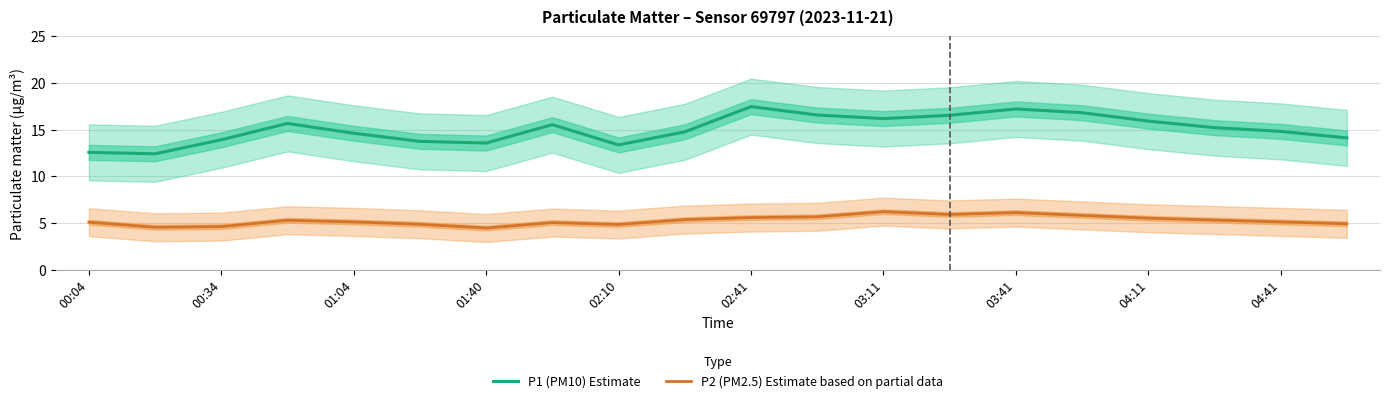

What are all the series names shown in the legend?

P1 (PM10) Estimate, P2 (PM2.5) Estimate based on partial data